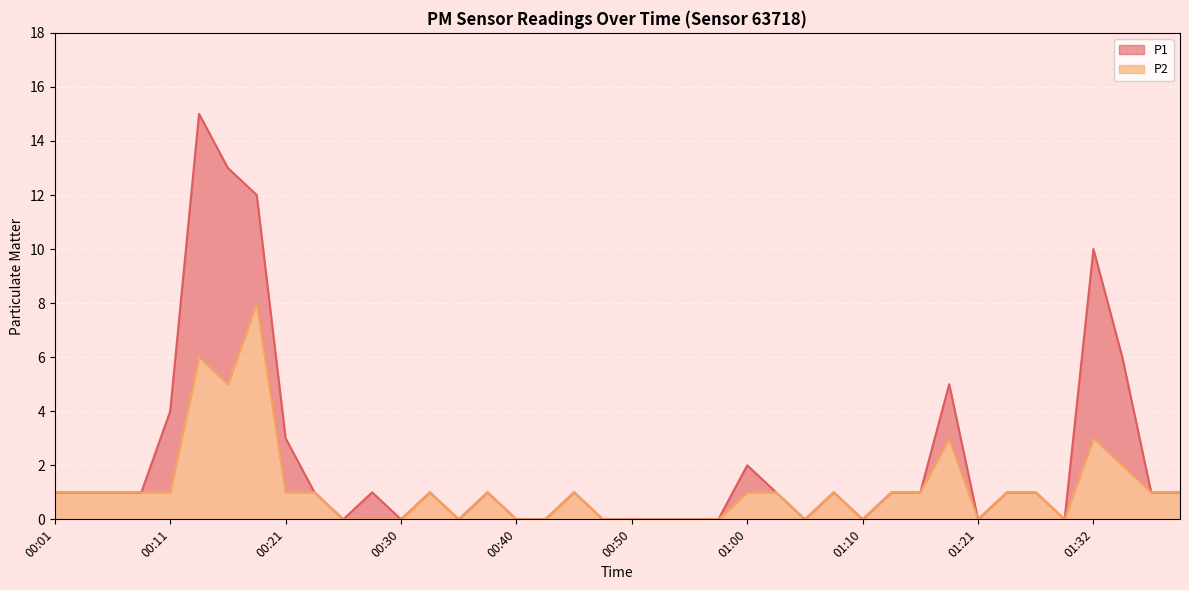

True or false: P1 and P2 intersect in this chart.

False